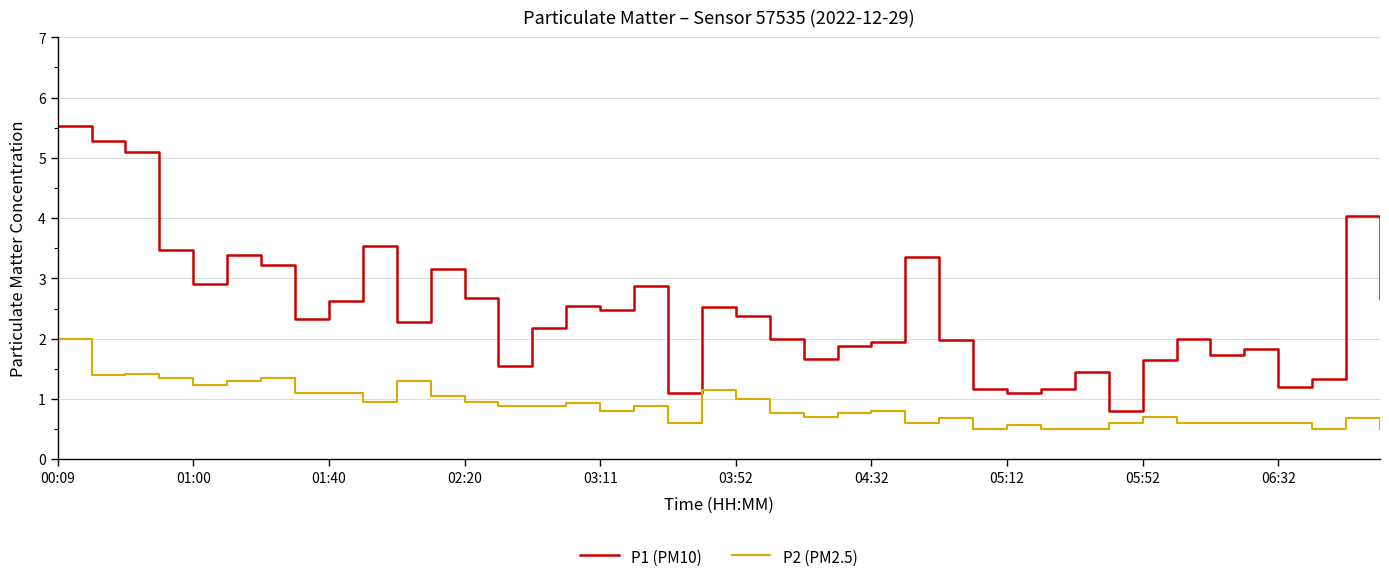

Does the chart have visible grid lines?

Yes